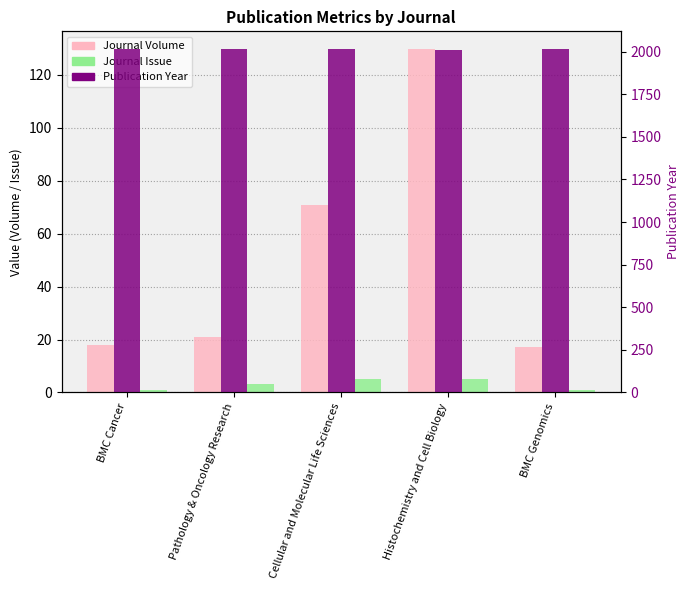

How many data points in Publication Year are above 2015?

2